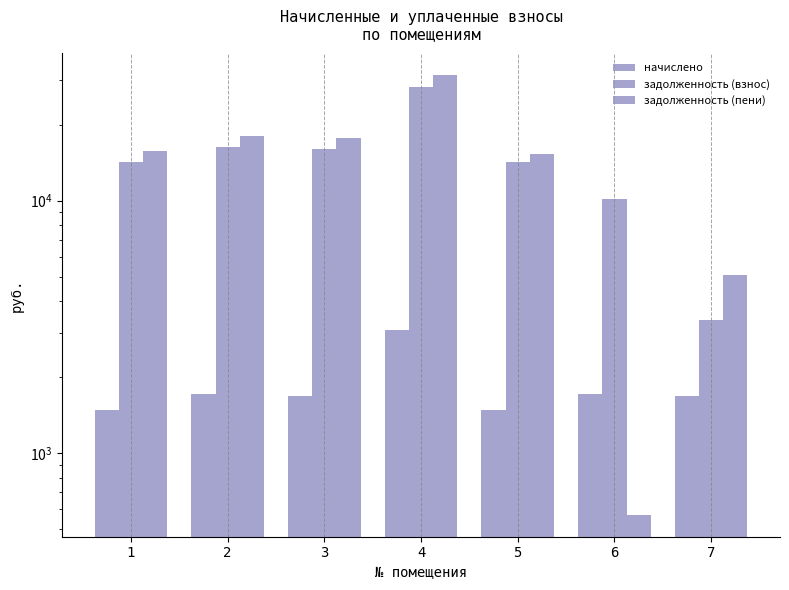

The value of задолженность (взнос) at 6 is 10190.0. True or false?

True